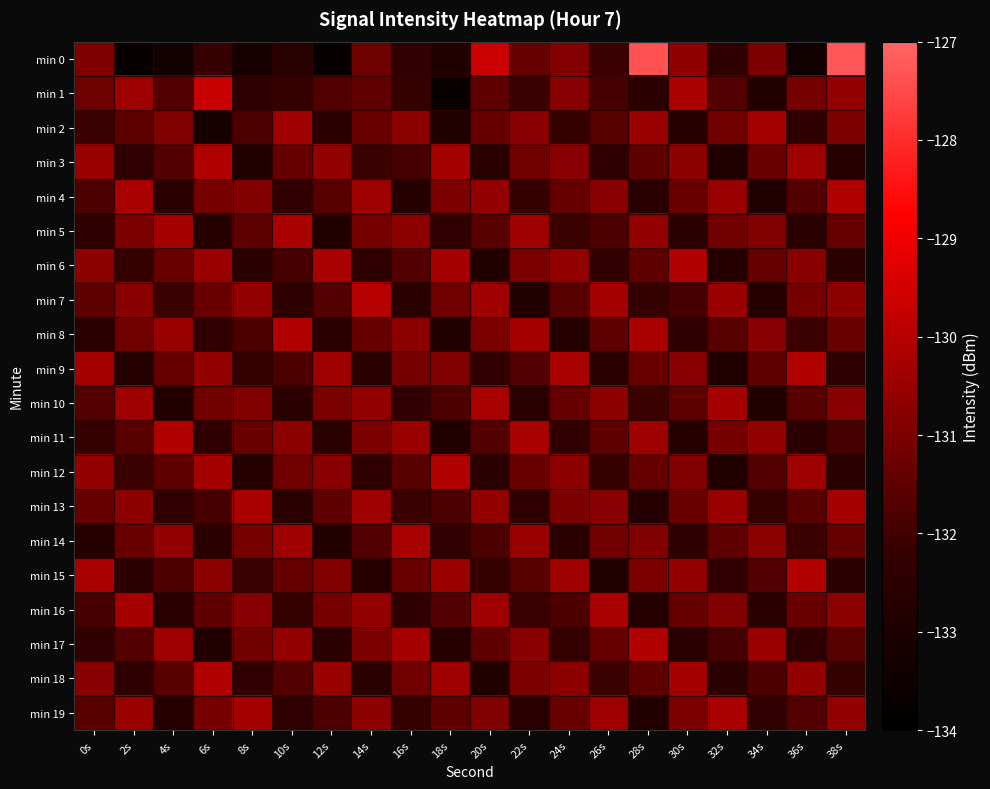

Rank the series by their maximum value, from highest to lowest.

min 0, min 1, min 7, min 3, min 4, min 6, min 8, min 9, min 11, min 12, min 15, min 17, min 18, min 5, min 10, min 13, min 14, min 16, min 19, min 2